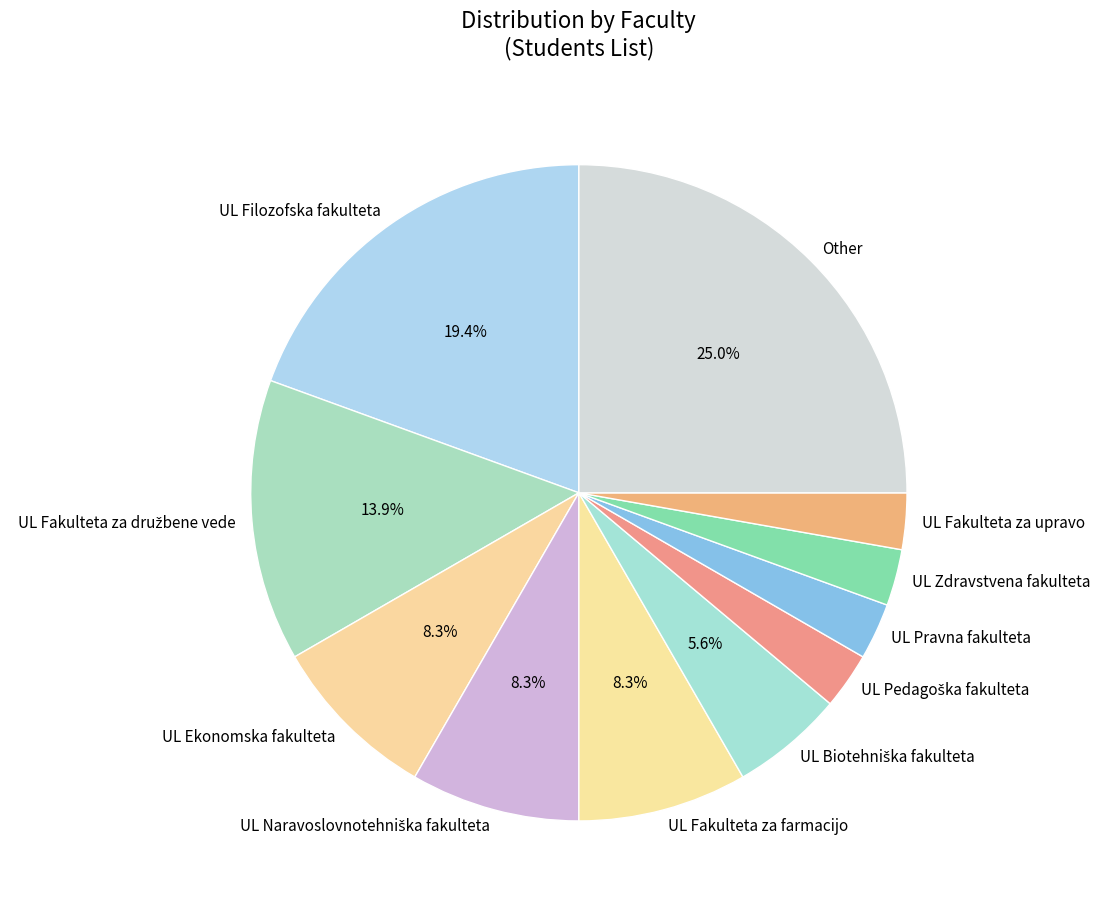

Which slice is the largest?

Other